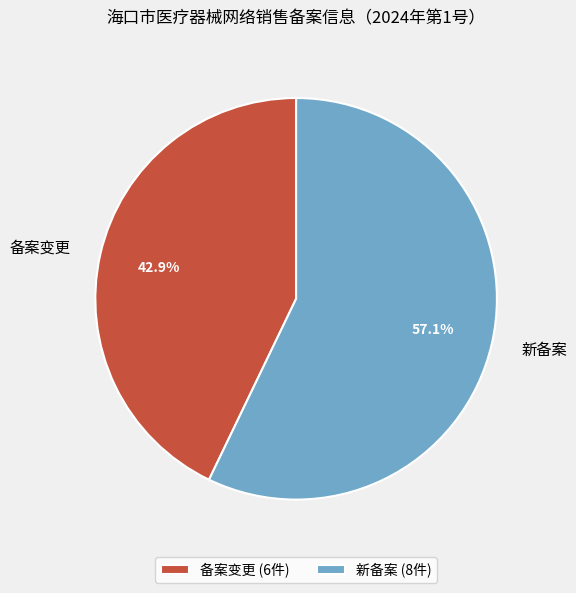

Which category has the smallest portion of the pie?

备案变更